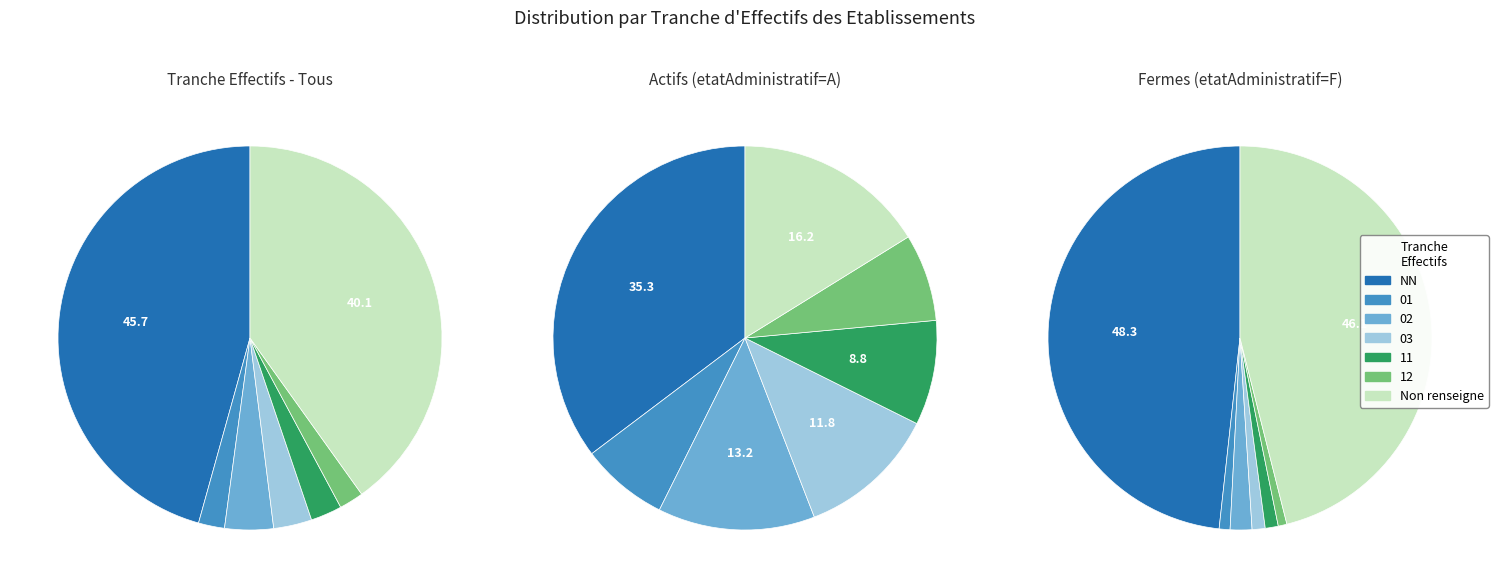

What portion of the pie excludes 02?

95.9%